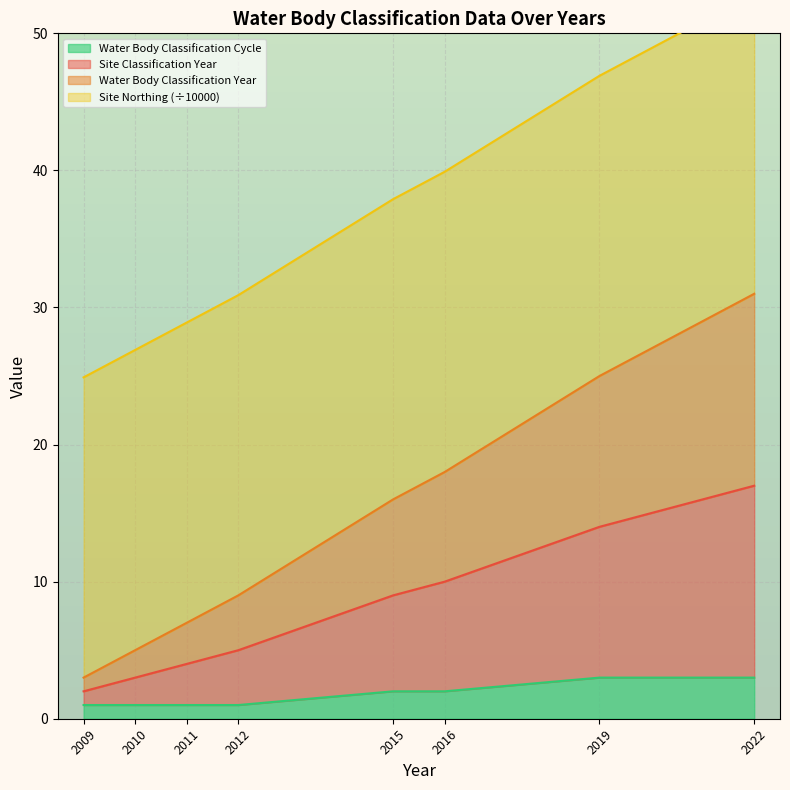

The Water Body Classification Cycle series shows 1 at 2009. True or false?

True